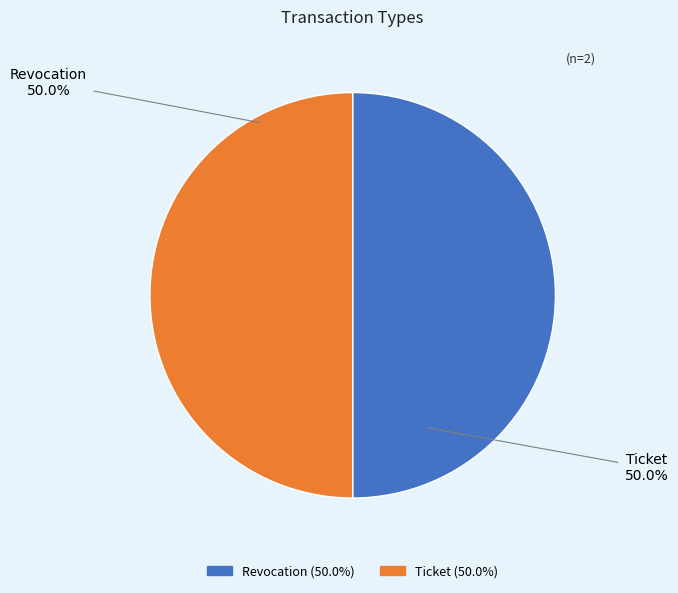

True or false: Revocation accounts for 57% of the total.

False